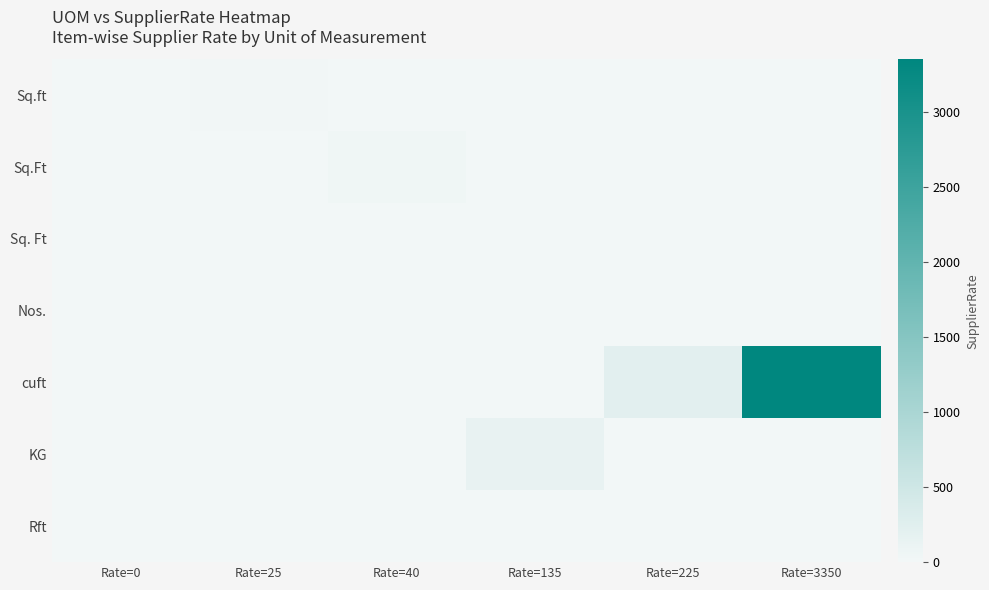

Reading right to left, transcribe all the data shown in this chart.

Sq.ft: Rate=3350=0	Rate=225=0	Rate=135=0	Rate=40=0	Rate=25=25	Rate=0=0
Sq.Ft: Rate=3350=0	Rate=225=0	Rate=135=0	Rate=40=40	Rate=25=0	Rate=0=0
Sq. Ft: Rate=3350=0	Rate=225=0	Rate=135=0	Rate=40=0	Rate=25=0	Rate=0=0
Nos.: Rate=3350=0	Rate=225=0	Rate=135=0	Rate=40=0	Rate=25=0	Rate=0=0
cuft: Rate=3350=3350	Rate=225=225	Rate=135=0	Rate=40=0	Rate=25=0	Rate=0=0
KG: Rate=3350=0	Rate=225=0	Rate=135=135	Rate=40=0	Rate=25=0	Rate=0=0
Rft: Rate=3350=0	Rate=225=0	Rate=135=0	Rate=40=0	Rate=25=0	Rate=0=0